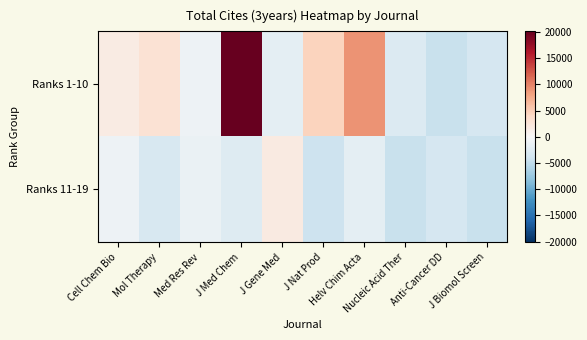

What is the total value across all series at J Biomol Screen?

-7856.2